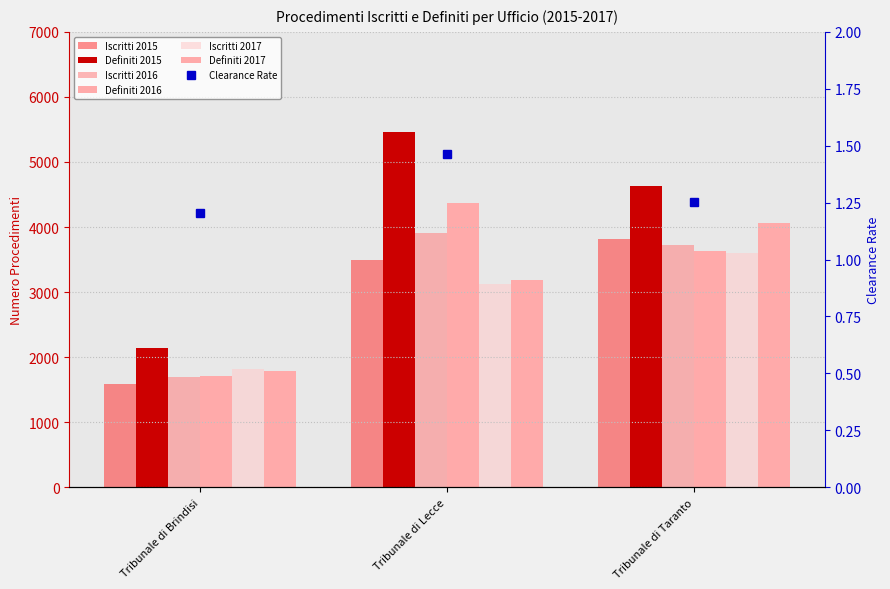

Rank the series at Tribunale di Brindisi from lowest to highest value.

Iscritti 2015, Iscritti 2016, Definiti 2016, Definiti 2017, Iscritti 2017, Definiti 2015